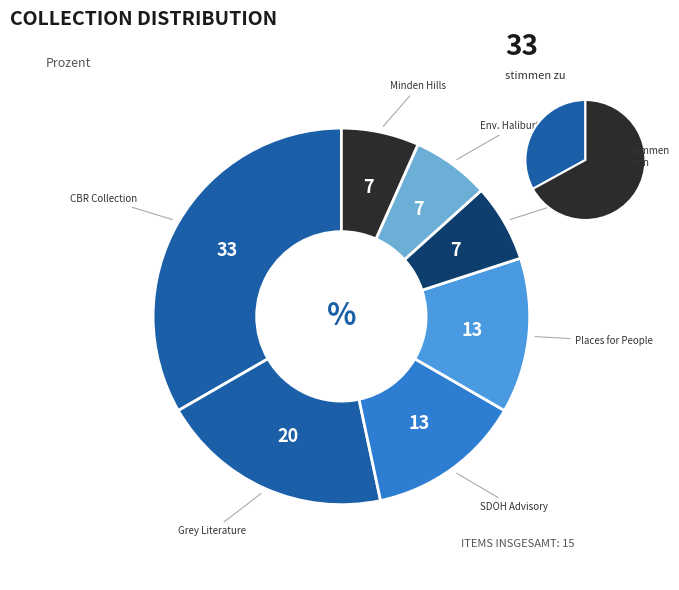

To the nearest percent, what is the average slice percentage?

14%